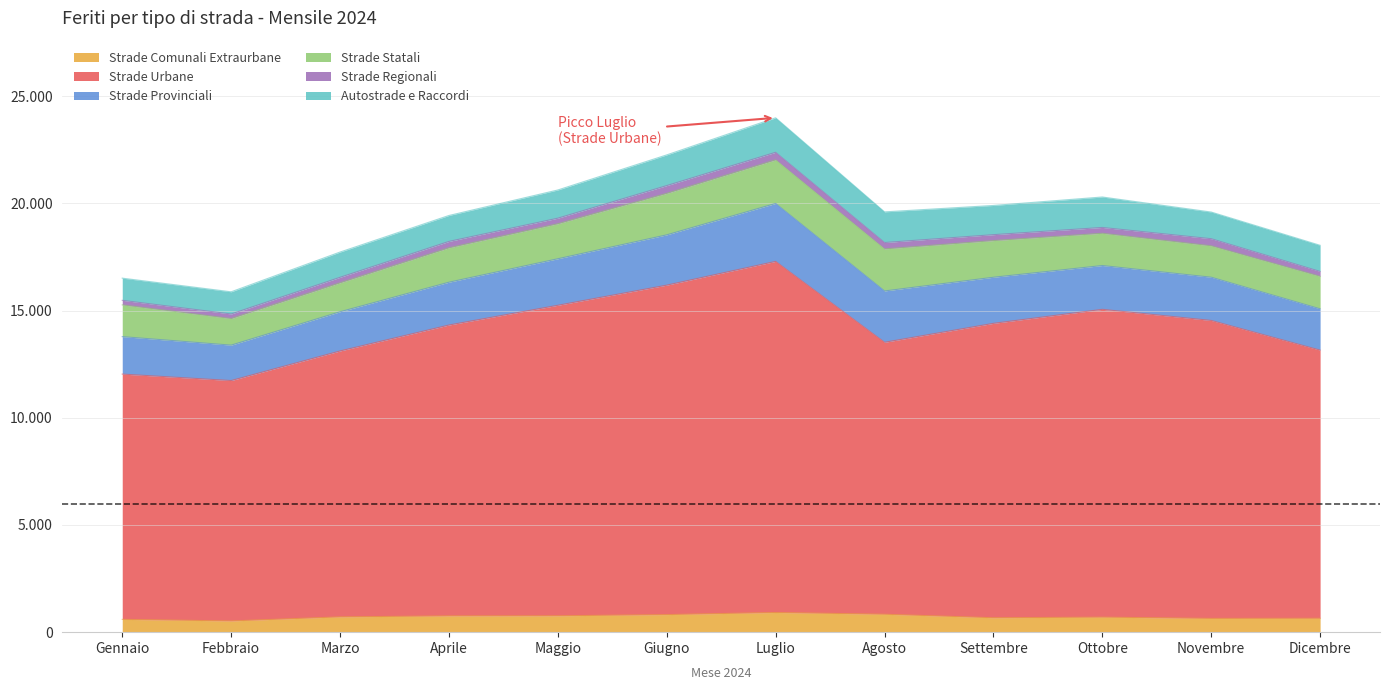

Between Settembre and Marzo, which is larger?

Marzo